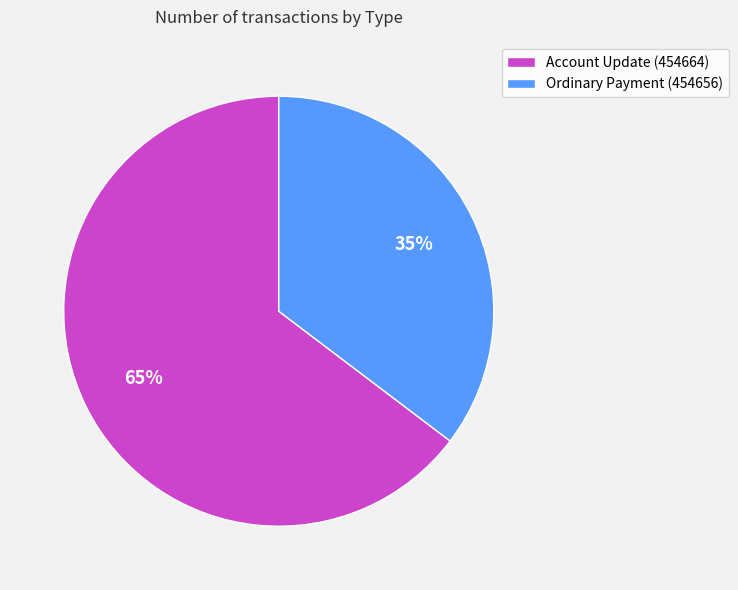

Is there a majority slice in this chart?

Yes